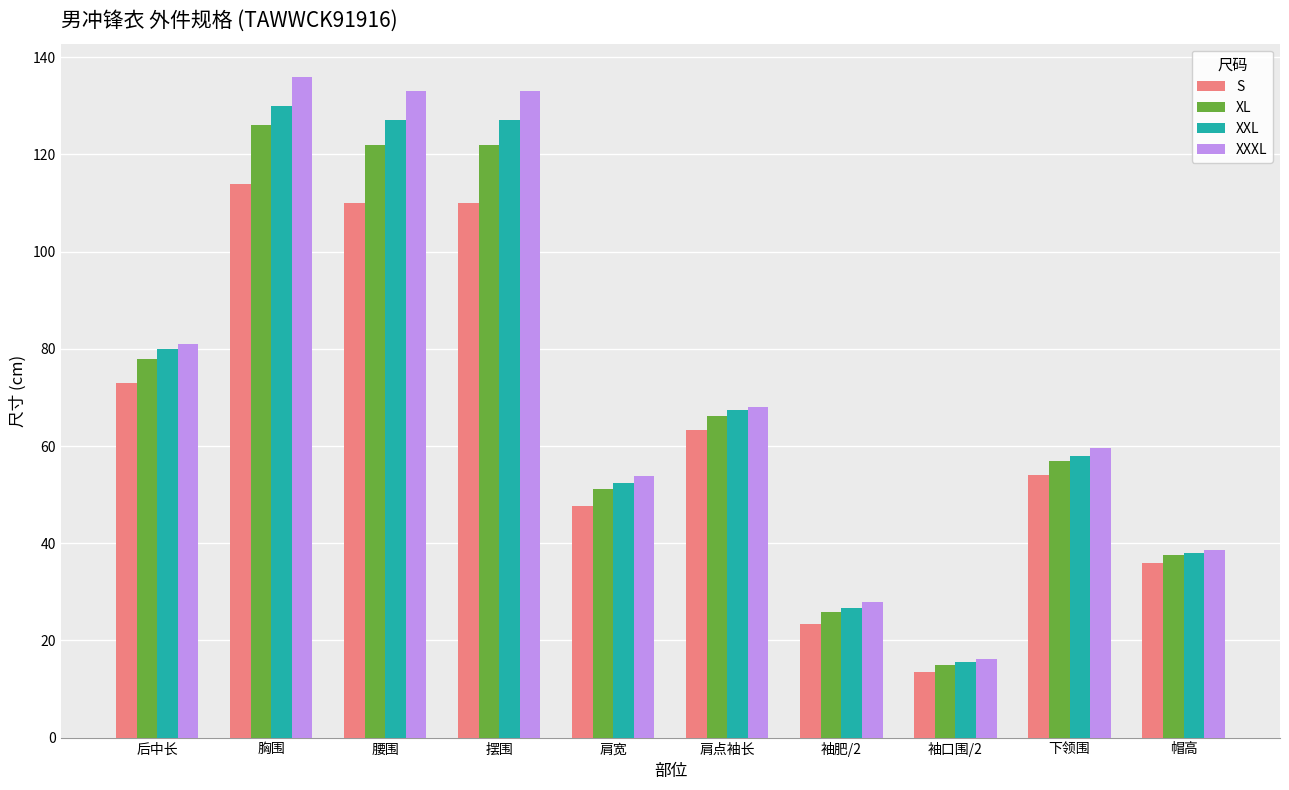

What is the lowest value of the XL series?

15.0